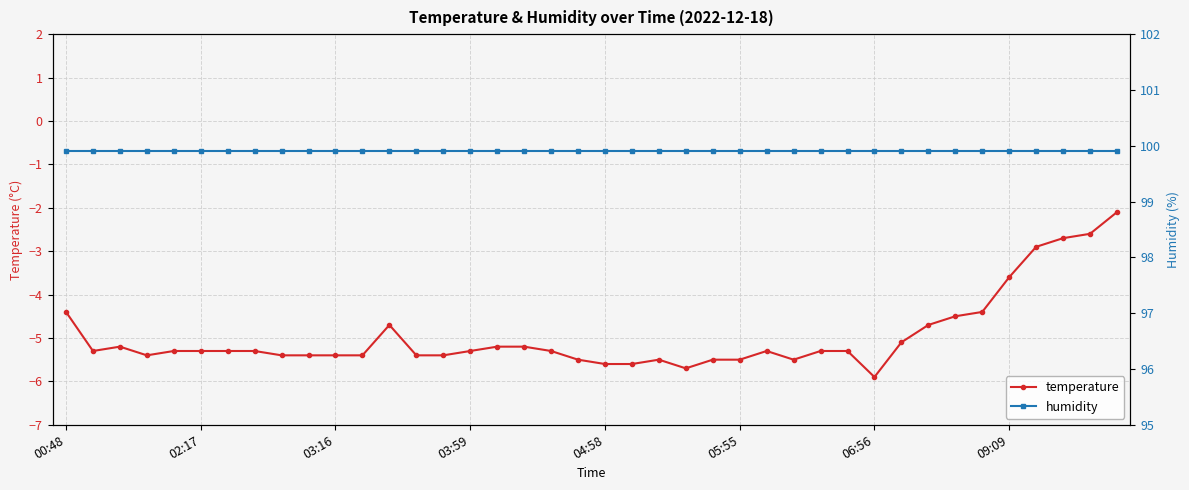

What is the maximum value for temperature?

-2.1